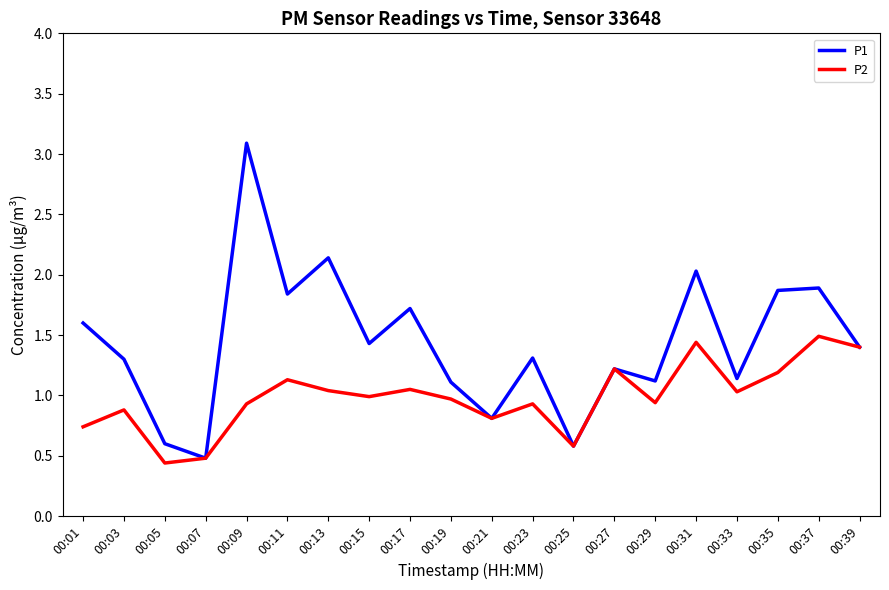

How many lines are shown in the chart?

2